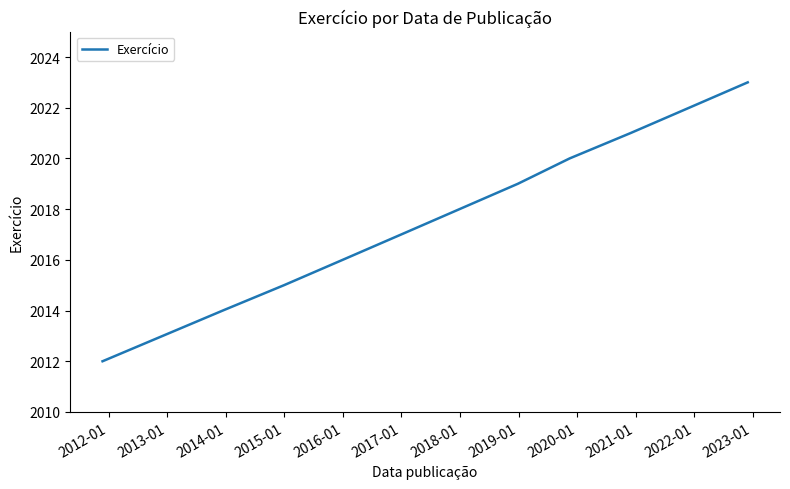

What is the minimum value shown in the chart?

2012